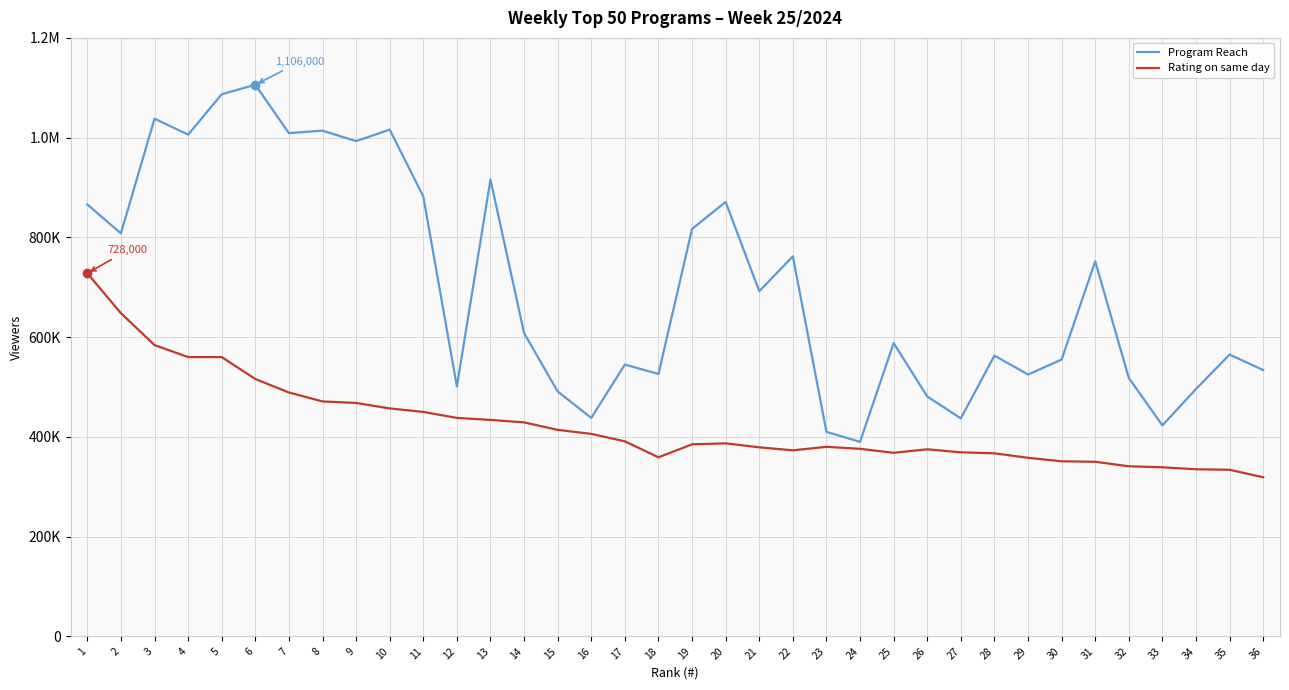

Does the chart have visible grid lines?

Yes